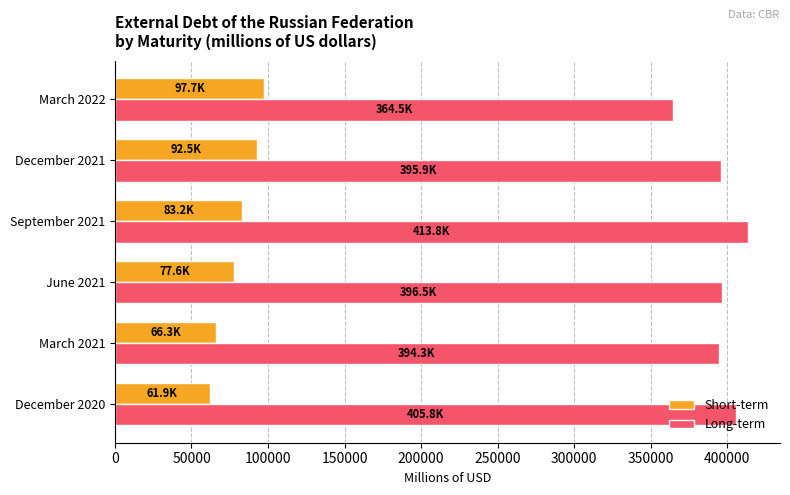

Which series has the largest range (max minus min)?

Long-term